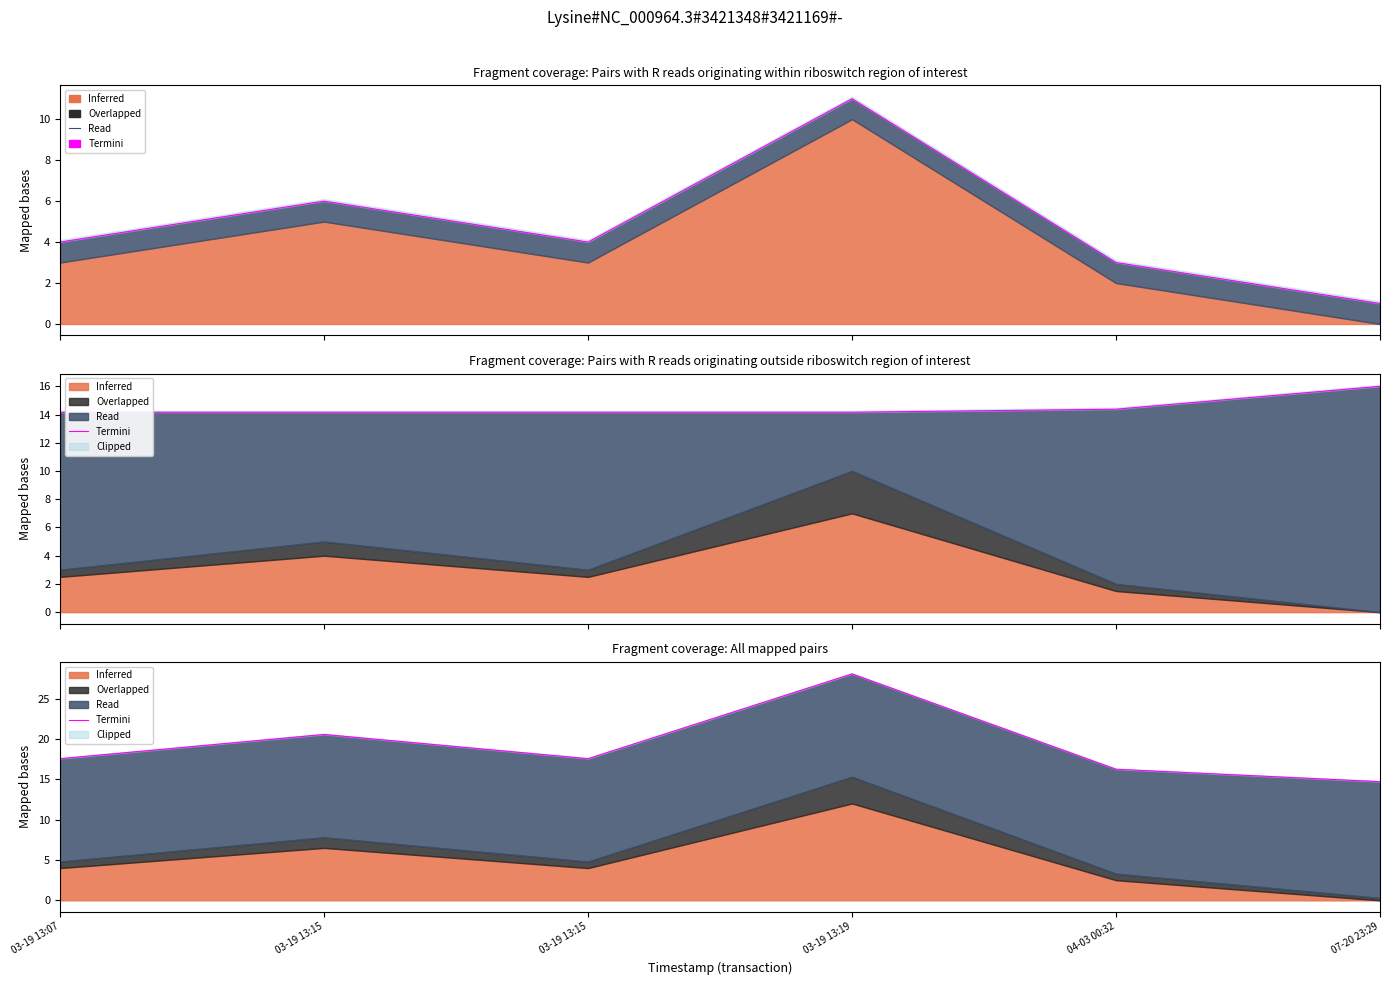

The value at 03-19 13:15 is 30.2. True or false?

False